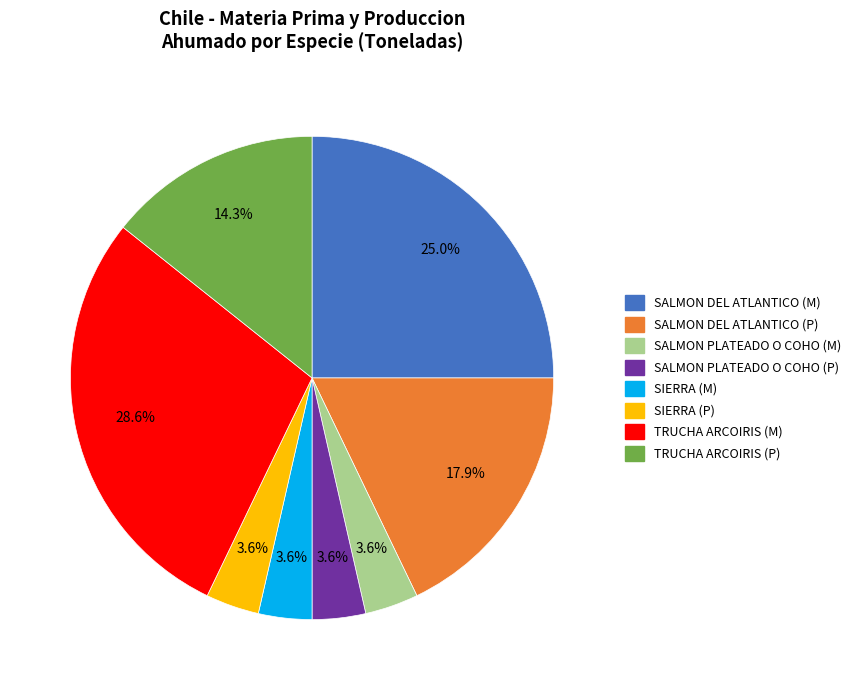

Which category has the biggest portion of the pie?

TRUCHA ARCOIRIS (M)